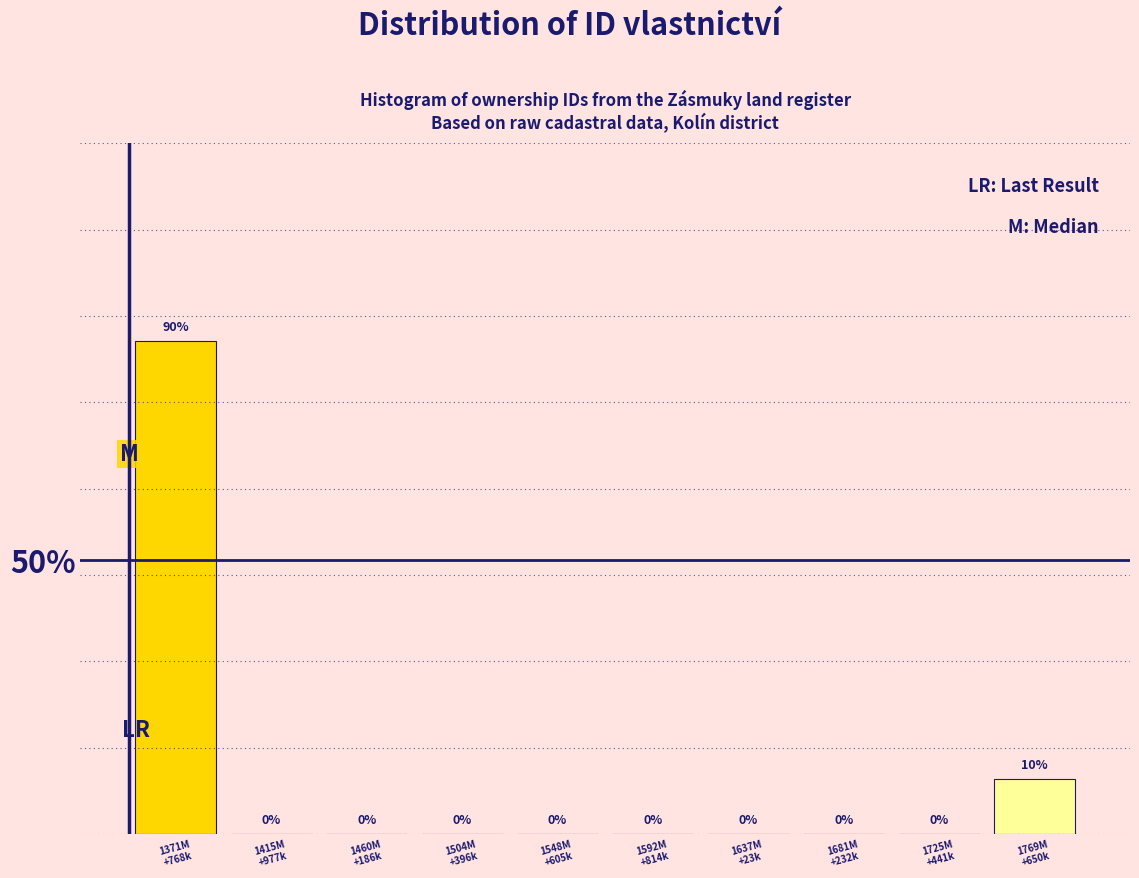

What is the sum of all values?

100